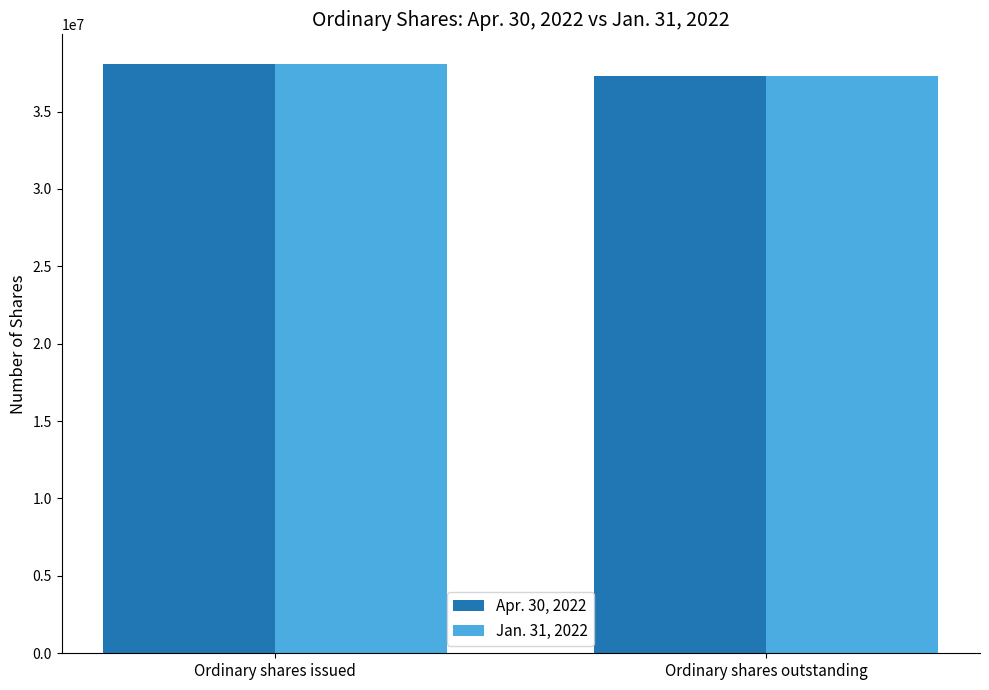

What is the minimum value for Jan. 31, 2022?

37302818